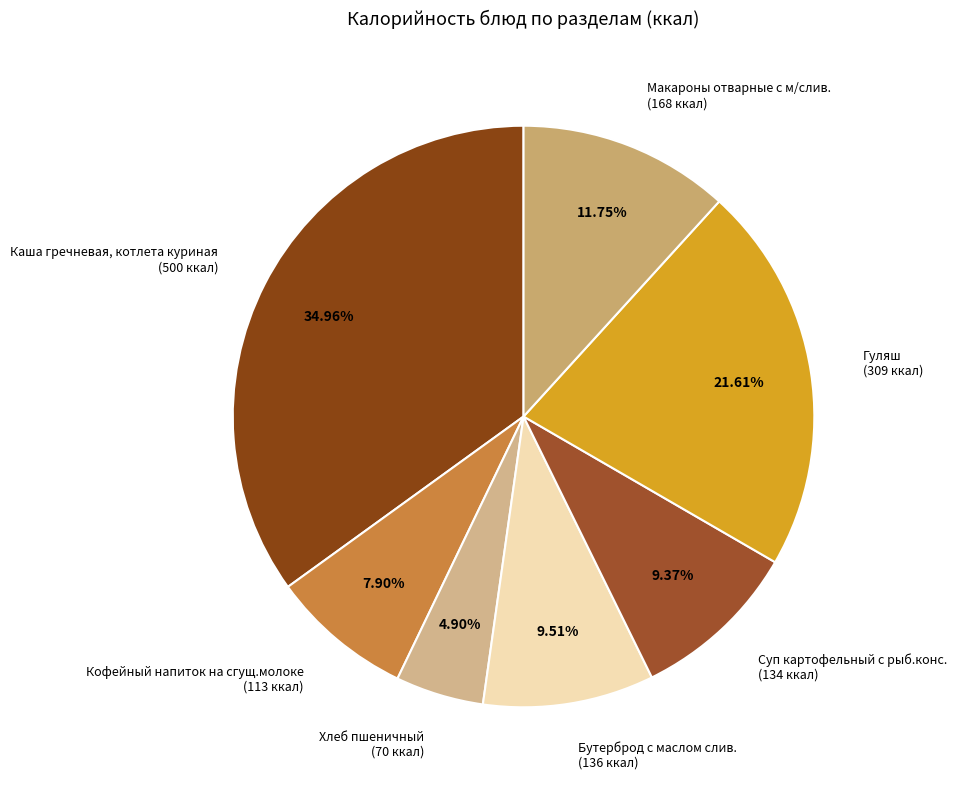

How many slices are in this pie chart?

7